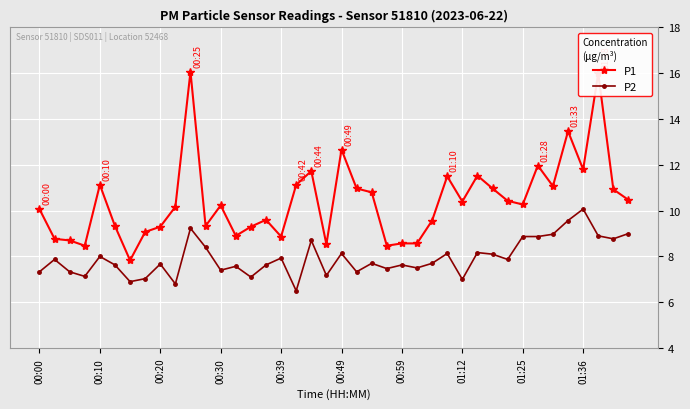

How many series are shown in this chart?

2